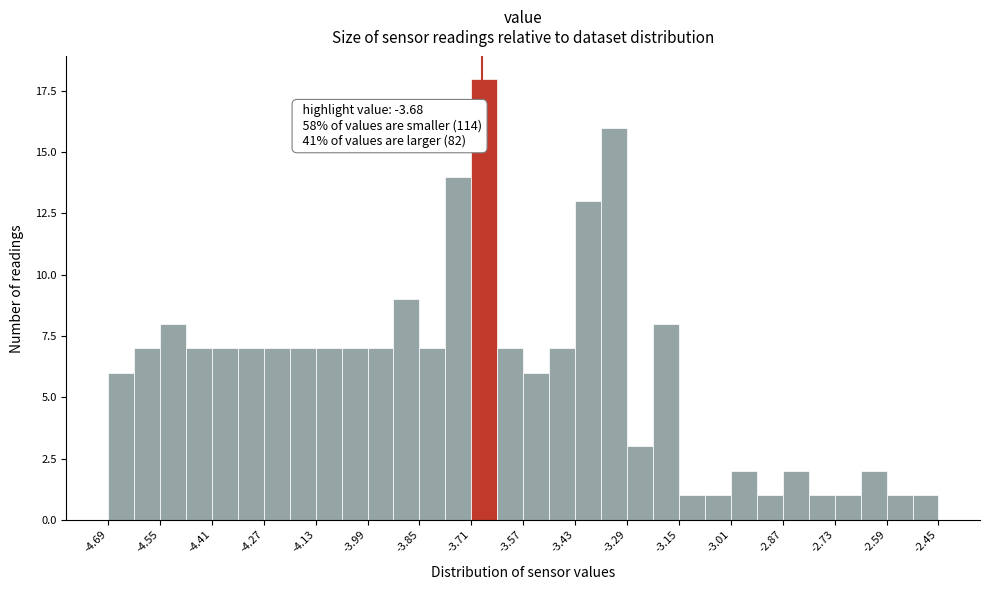

Read against the x-axis, roughly where is the centre of the tallest bar?

-3.68